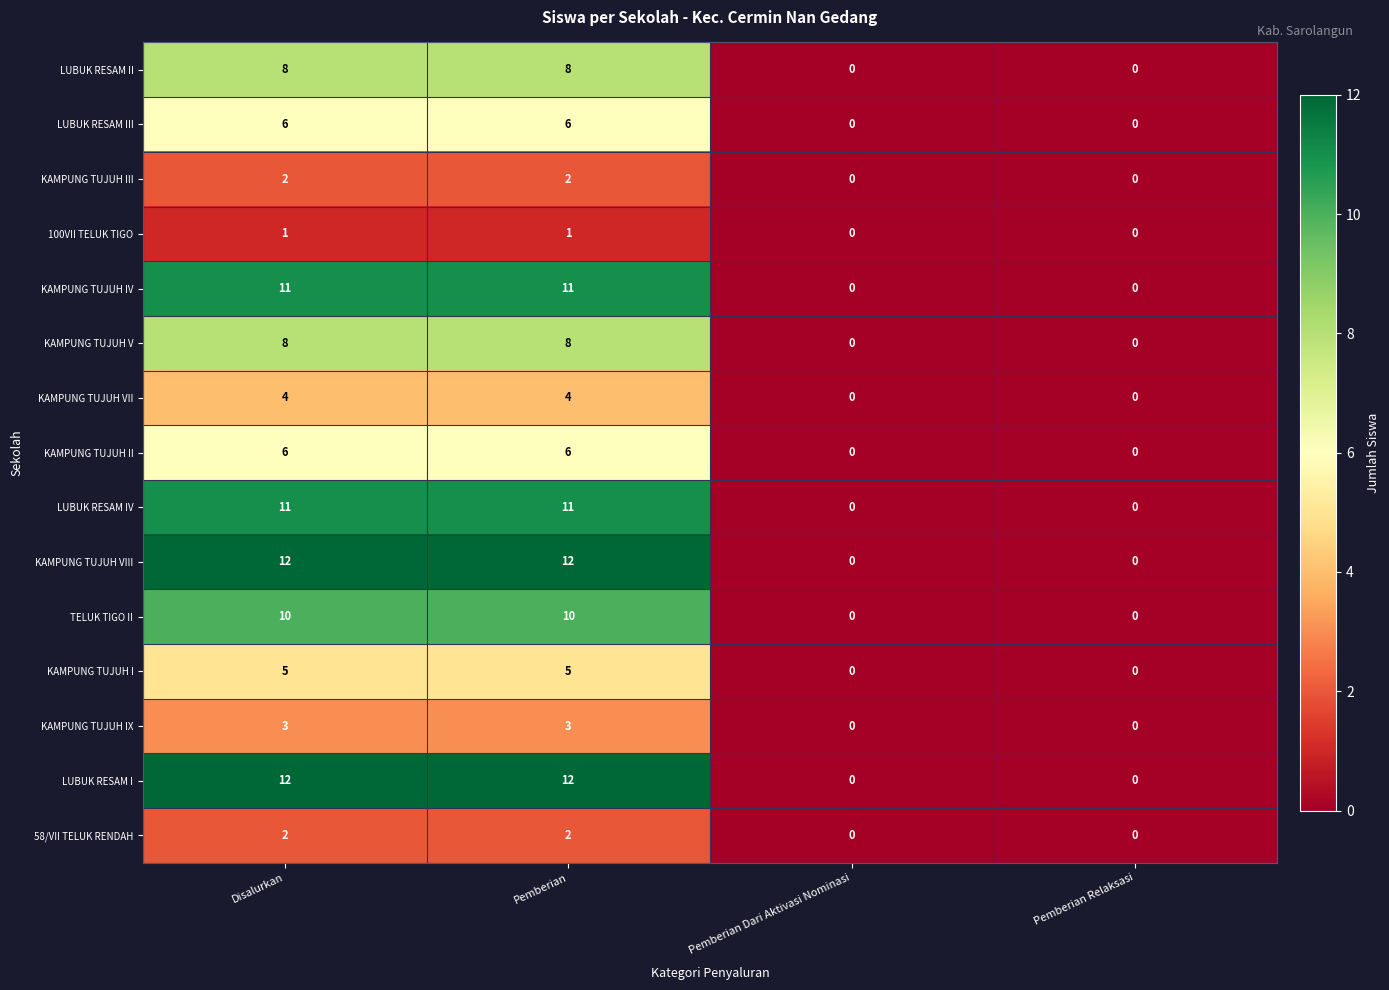

What is the difference between the second highest and second lowest values in the LUBUK RESAM IV series?

11